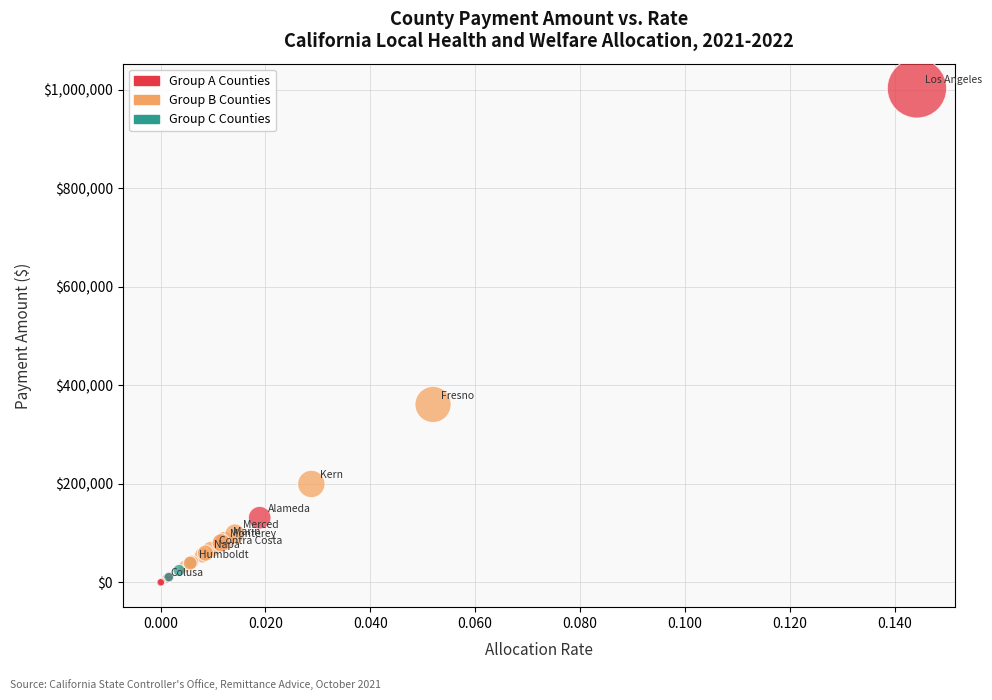

What Y value in the scatter plot is closest to 501249?

361099.8